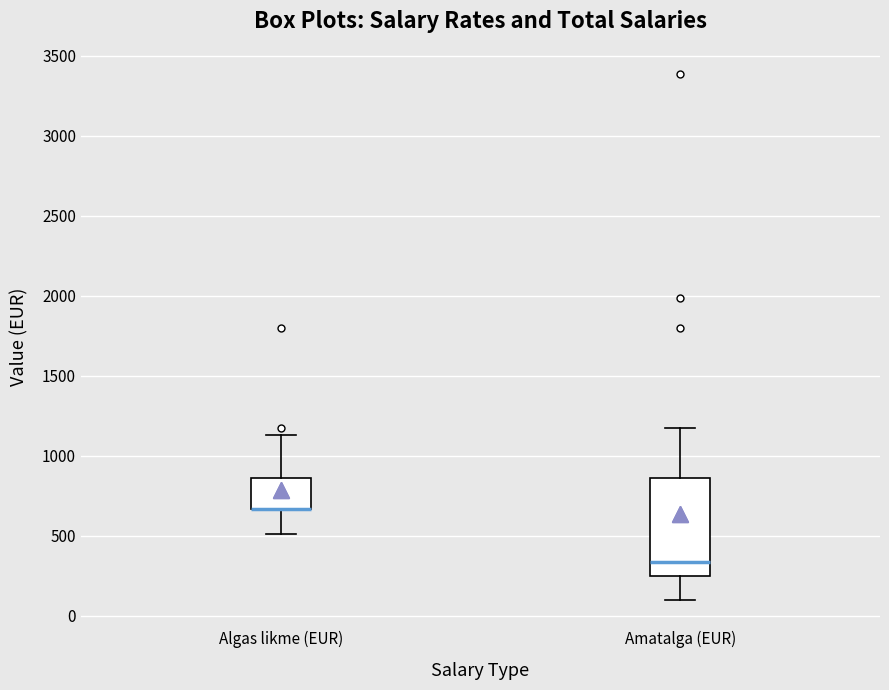

Reading left to right, read every box against the y-axis: the position of its median line, the range the box covers, and the ends of its whiskers. The values are not printed on the chart, so give them approximately, as read against the axis.

Algas likme (EUR): median 650 (drawn on the box's lower edge), box 650 to 850, whiskers 500 to 1150
Amatalga (EUR): median 350, box 250 to 850, whiskers 100 to 1150